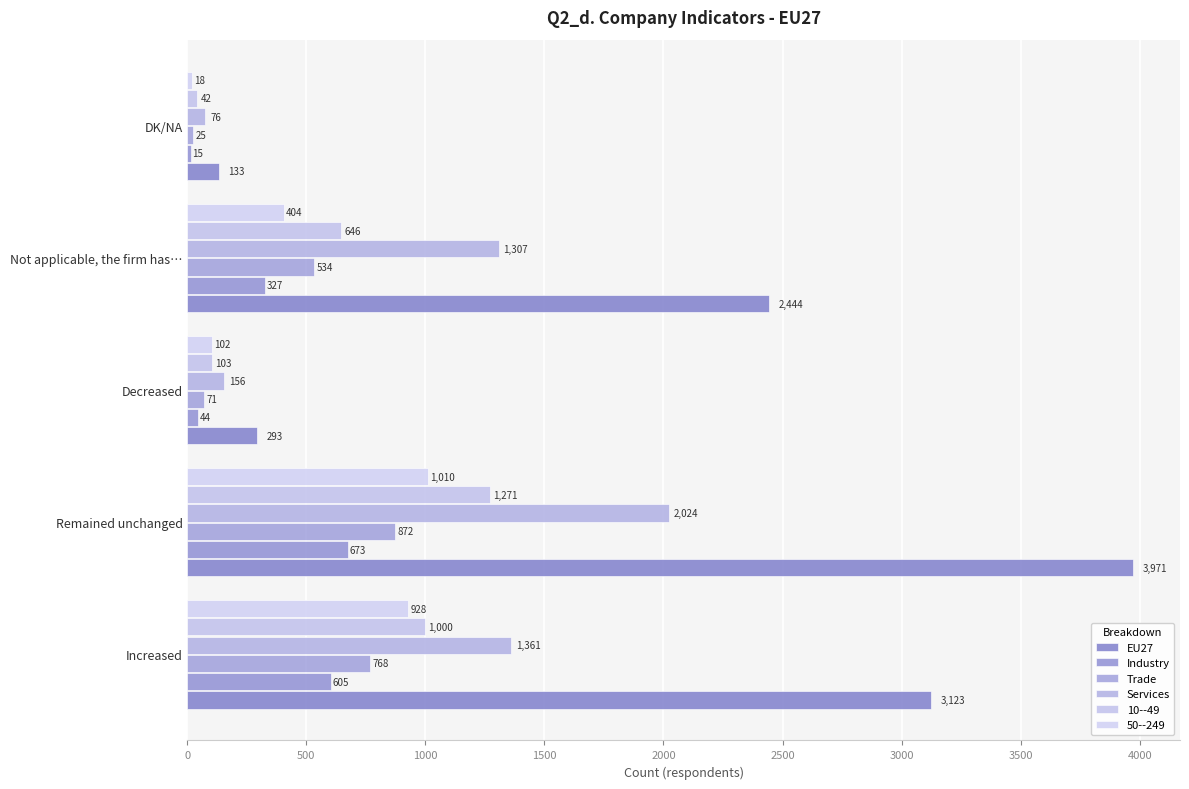

At which label does Services reach its minimum?

DK/NA